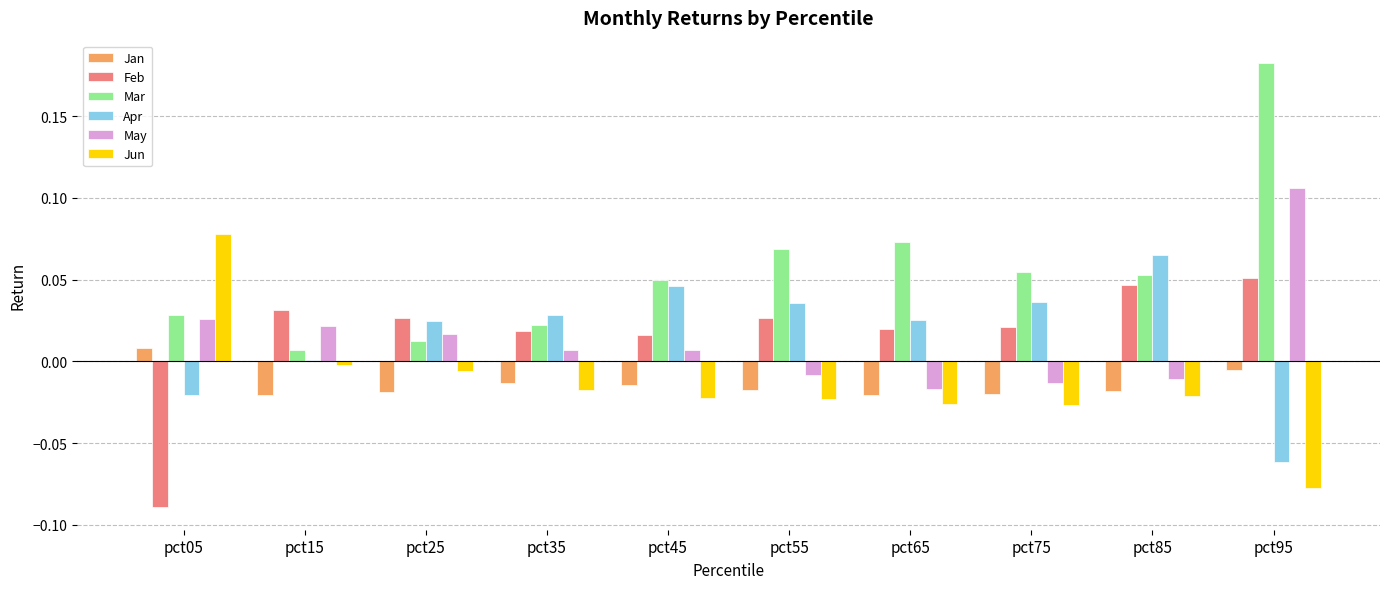

What are all the series names shown in the legend?

Jan, Feb, Mar, Apr, May, Jun